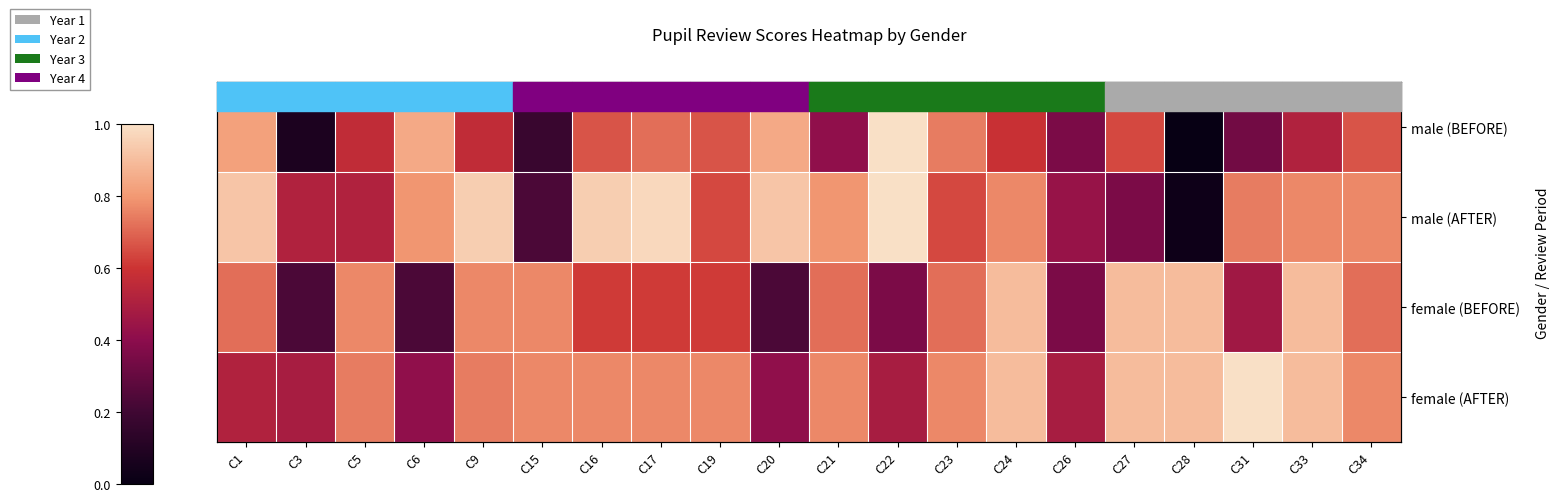

What is the spread (max minus min) of values at C9?

0.4